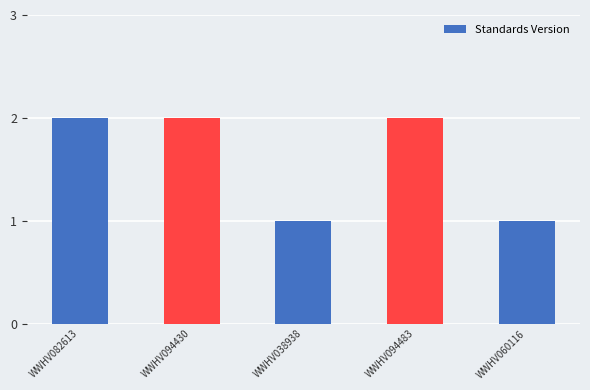

Read the value at WWHV094483.

2